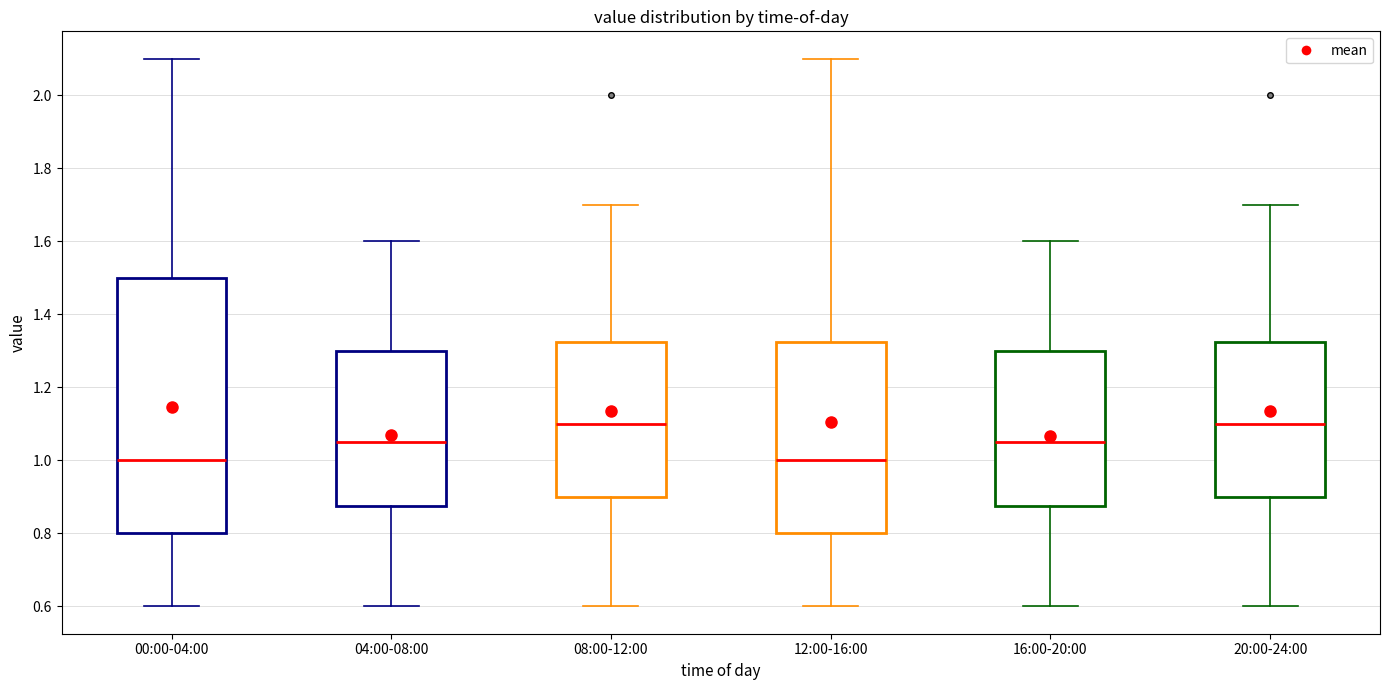

Comparing the boxes themselves (not the whiskers), which one is the tallest?

00:00-04:00